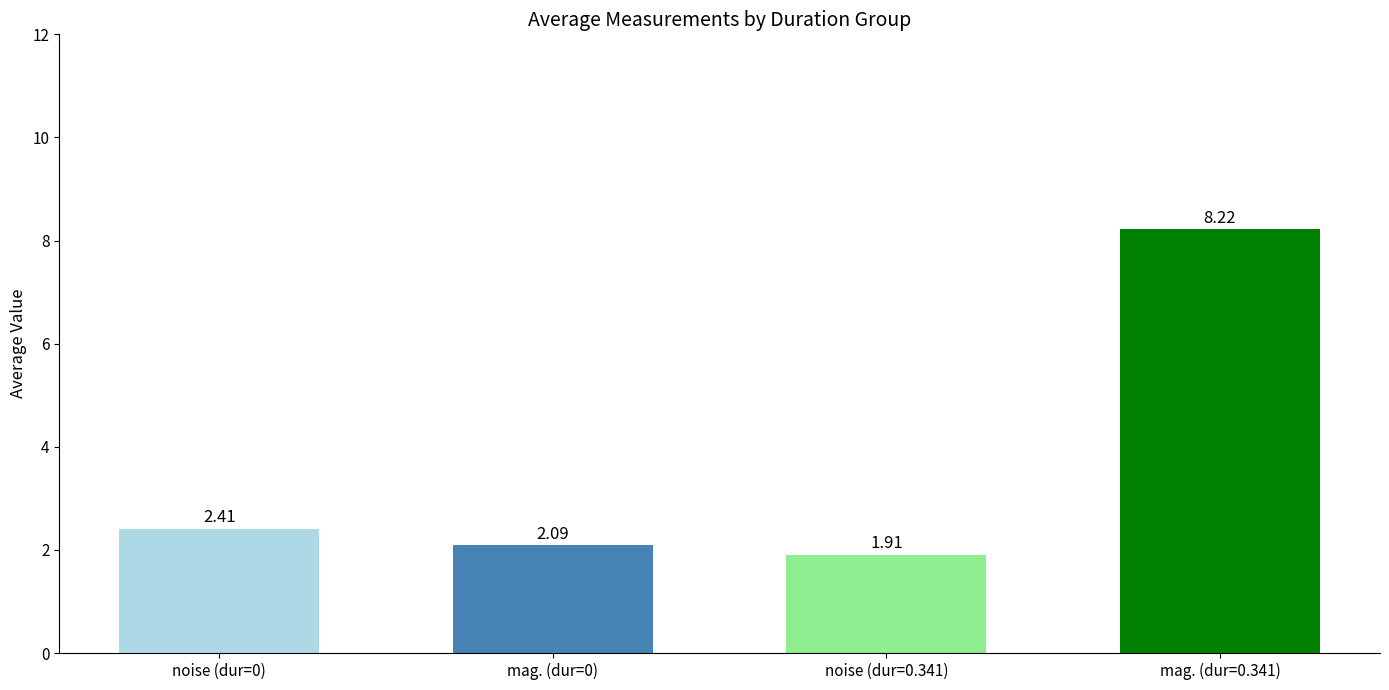

What is the average value?

3.7